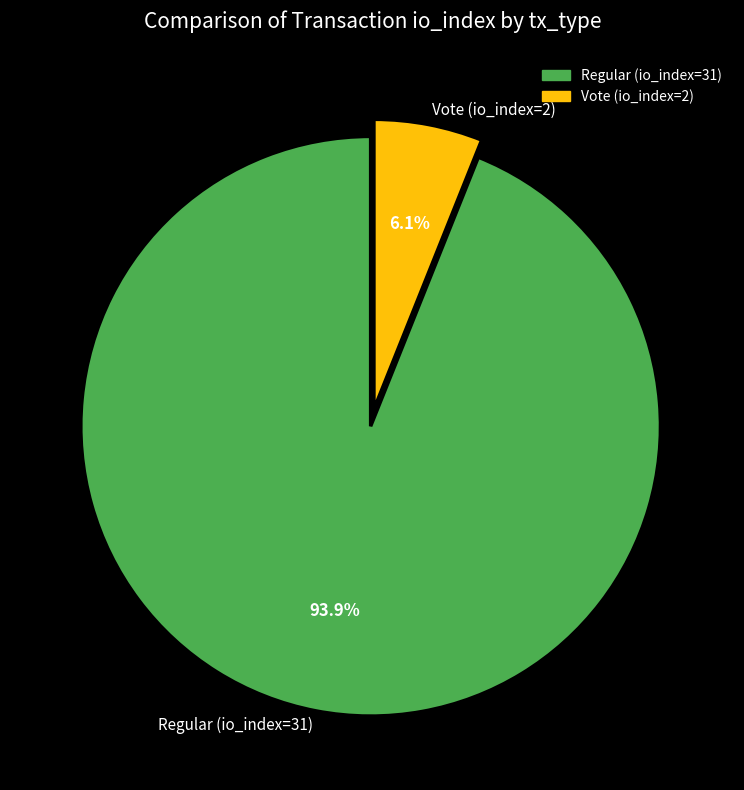

Does Vote (io_index=2) account for over 50% of the chart?

No